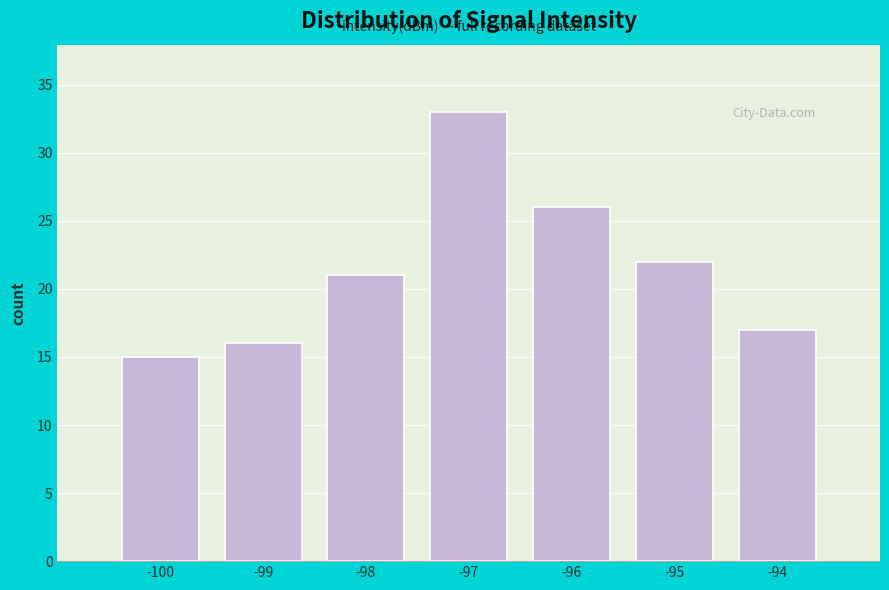

Reading right to left, what are all the values shown in this chart?

-94=17	-95=22	-96=26	-97=33	-98=21	-99=16	-100=15